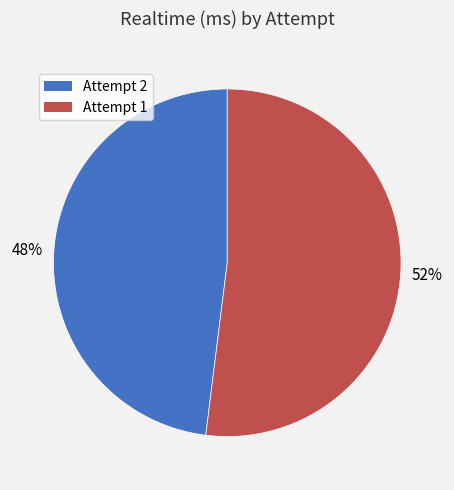

Is Attempt 1 the majority of the pie?

Yes